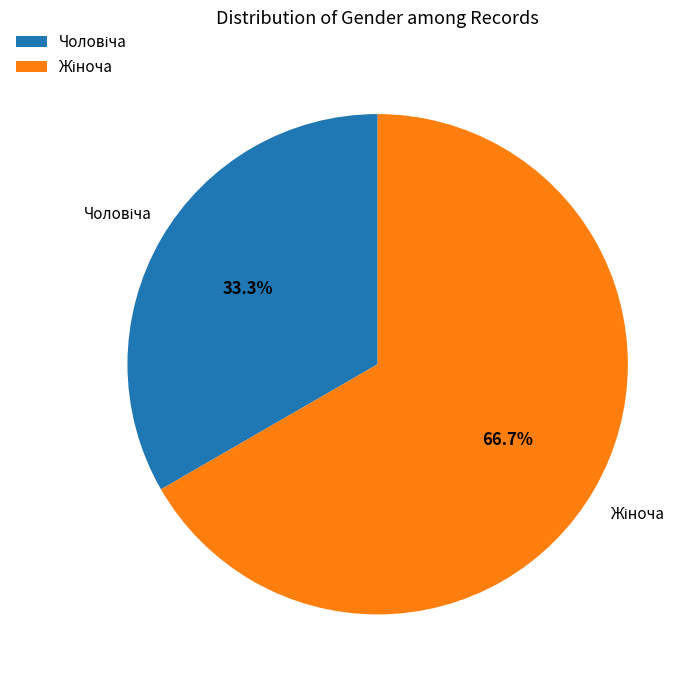

To the nearest percent, what is the difference between the largest and smallest slice percentages?

33%